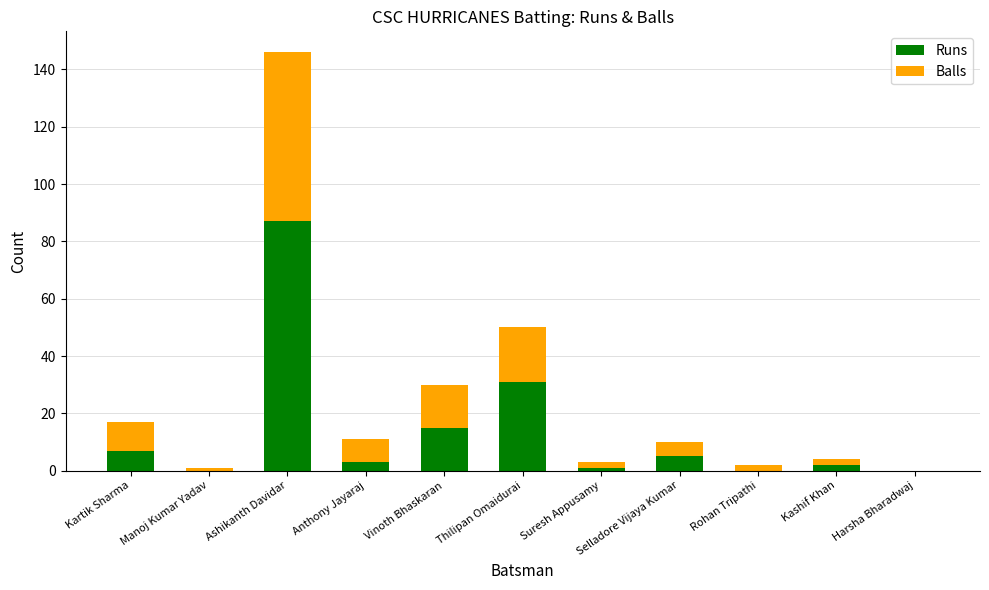

How many data points does each series have?

11